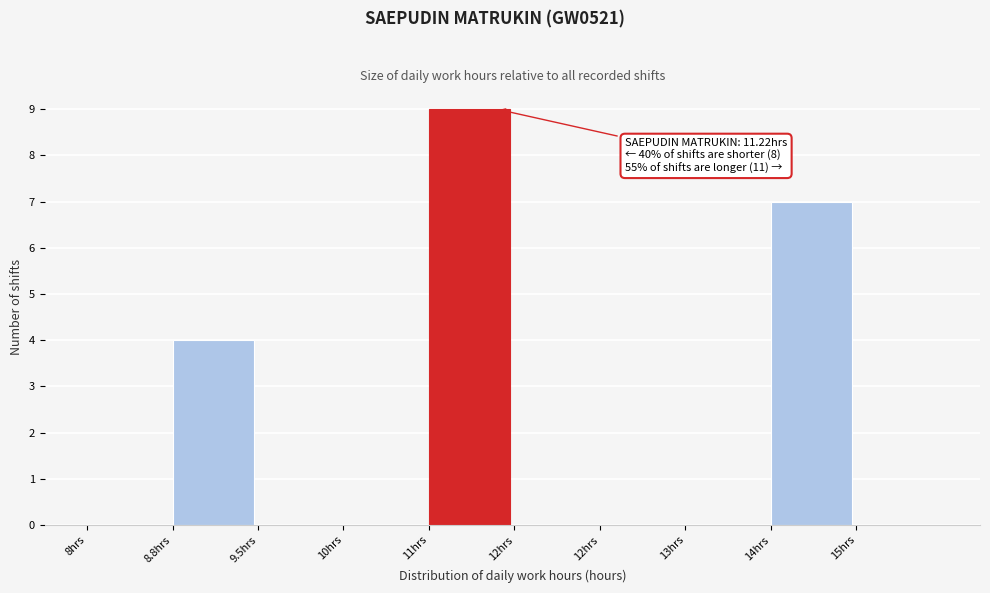

Are the bars horizontal?

No